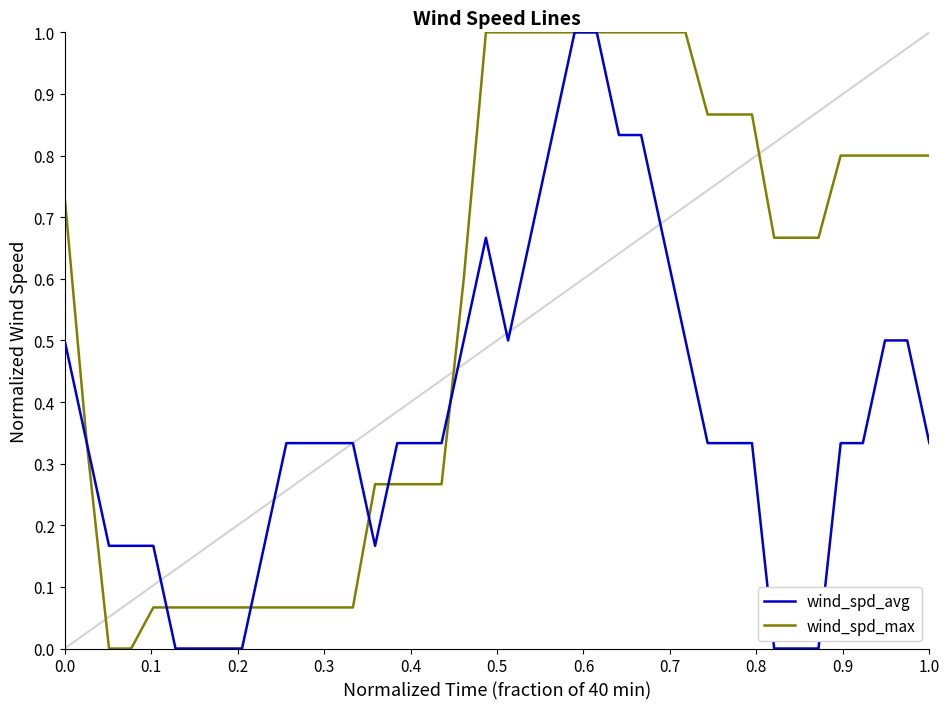

What is the greatest value displayed?

1.0